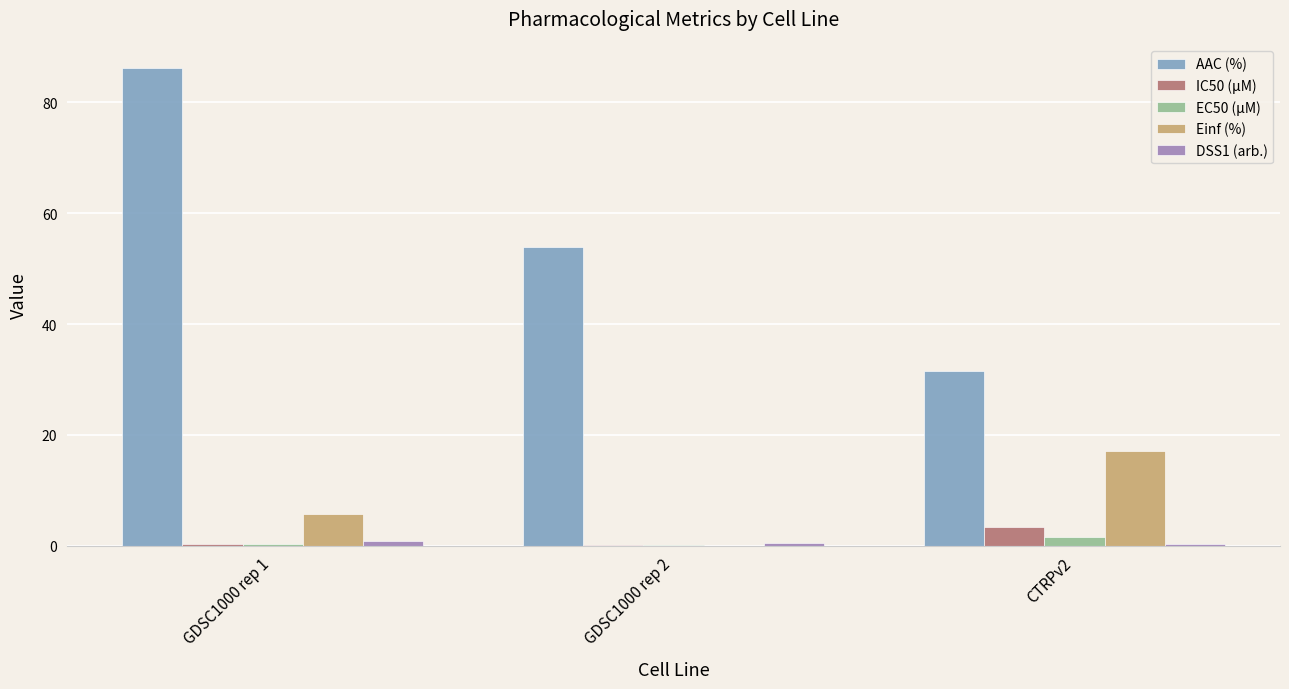

What is the spread (max minus min) of values at CTRPv2?

31.3